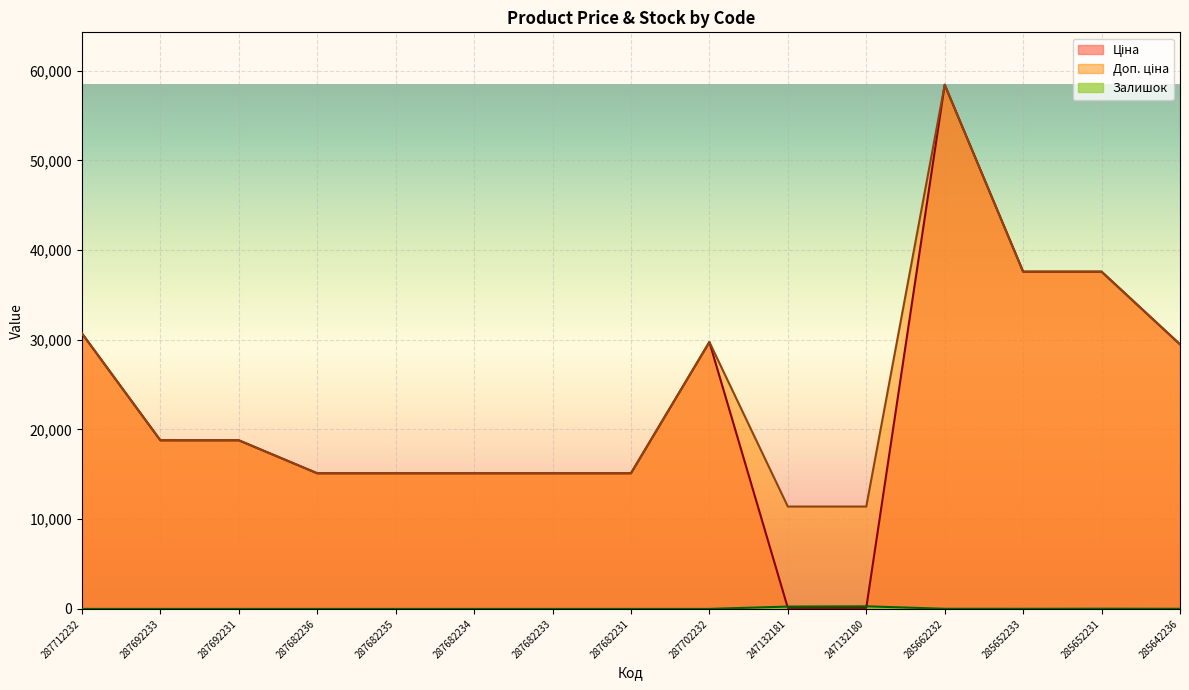

What is the sum of the Залишок values at 285642236 and 285652231?

37.0